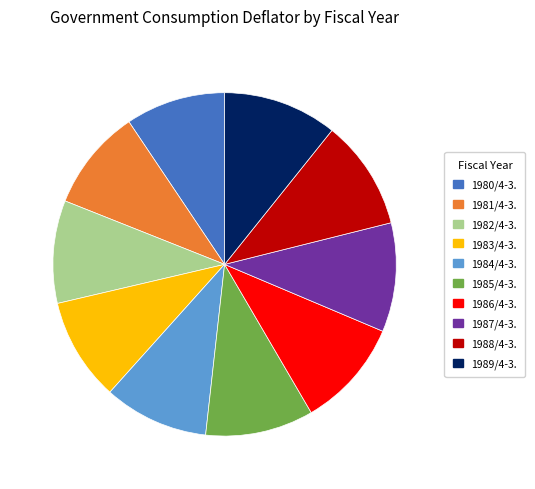

What is the ratio of the value at 1988/4-3. to the value at 1987/4-3.?

1.0